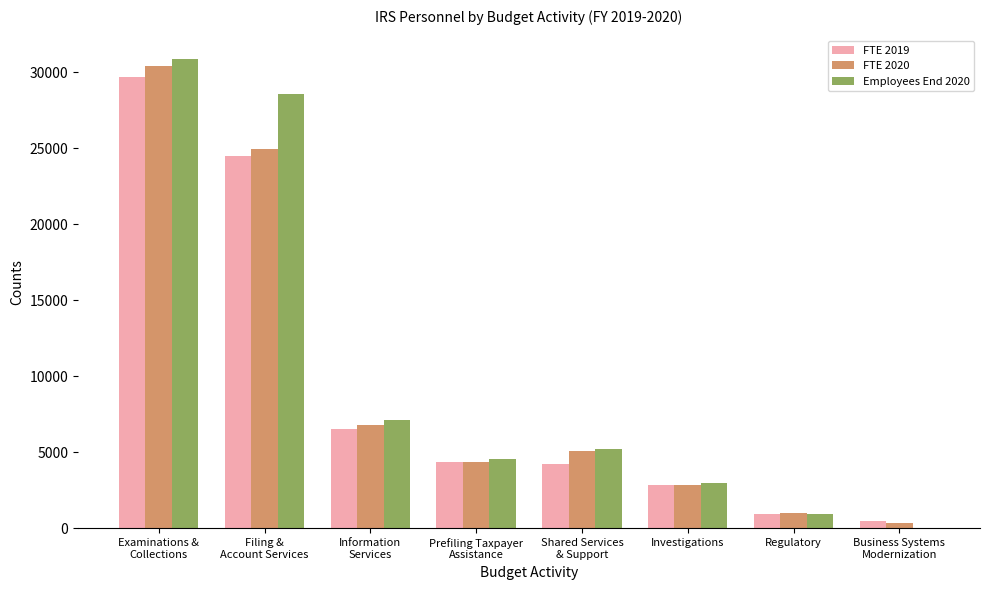

What is the greatest value displayed?

30873